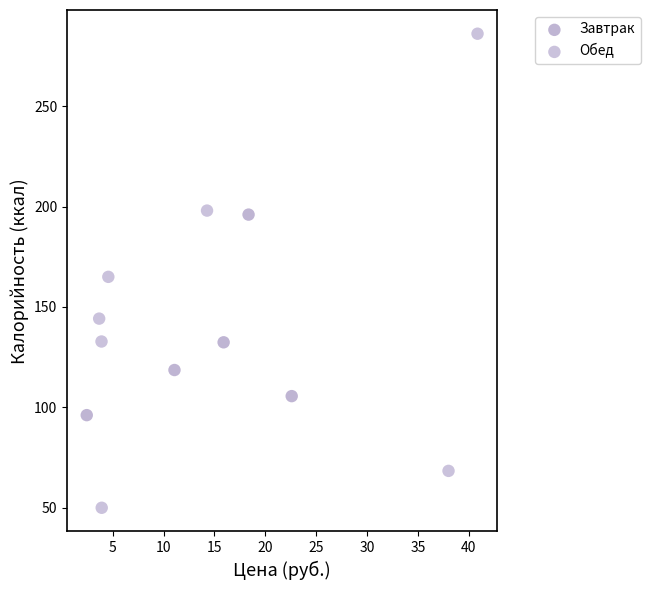

Which series has the largest Y range (max minus min)?

Обед